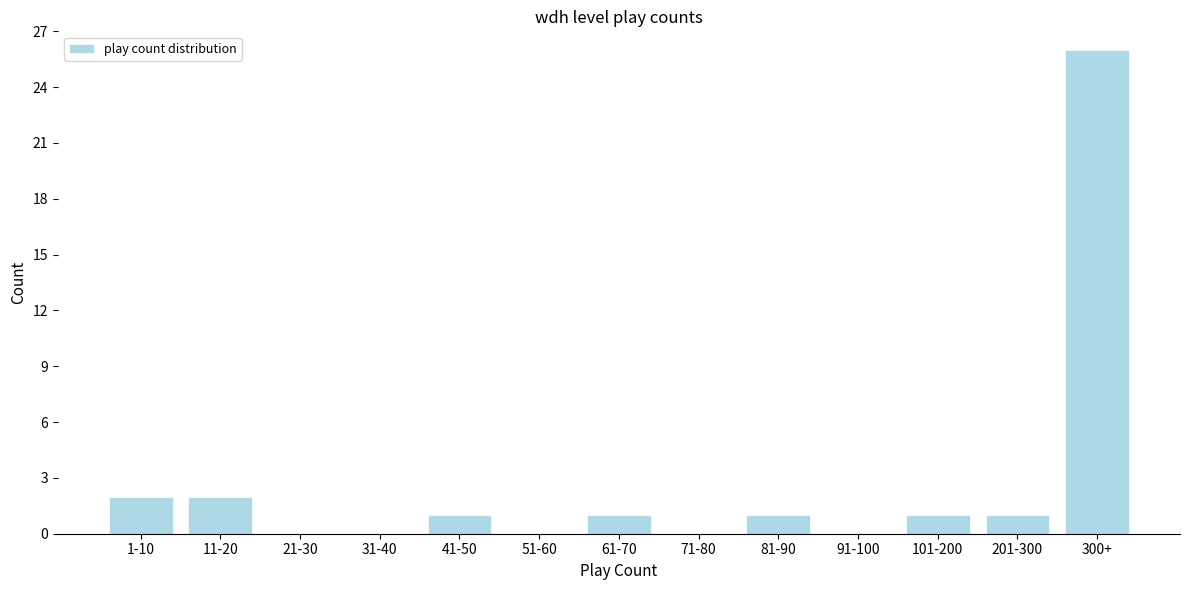

Reading right to left, transcribe all the data shown in this chart.

300+=26	201-300=1	101-200=1	91-100=0	81-90=1	71-80=0	61-70=1	51-60=0	41-50=1	31-40=0	21-30=0	11-20=2	1-10=2